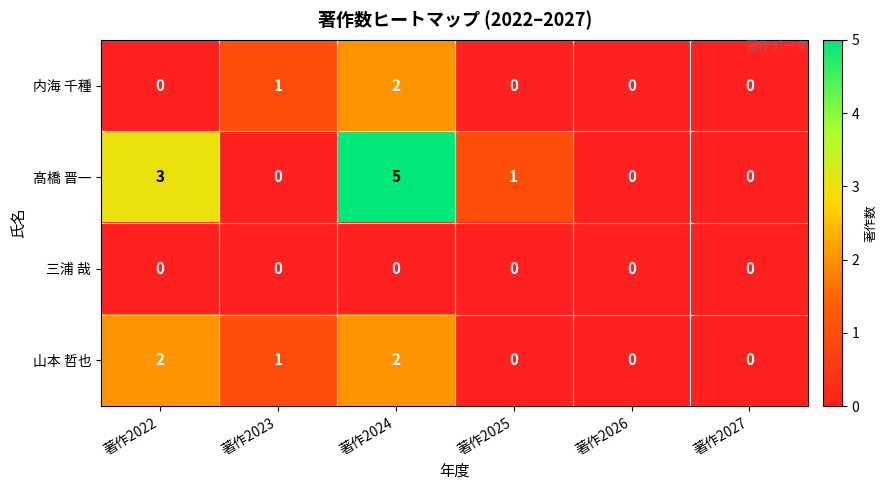

Is it true that 髙橋 晋一 equals -3 at 著作2026?

False